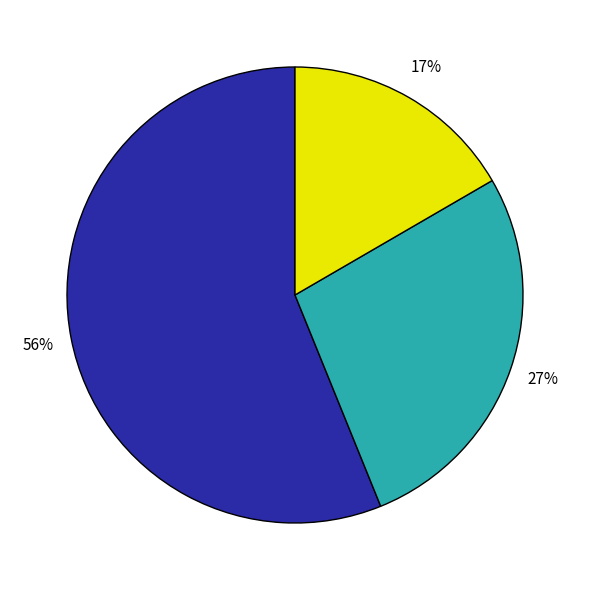

How many slices are in this pie chart?

3